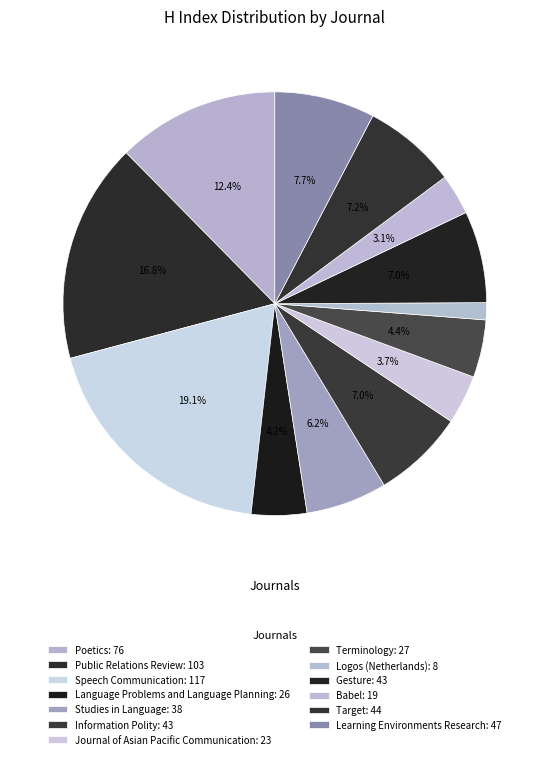

How many slices are in this pie chart?

13